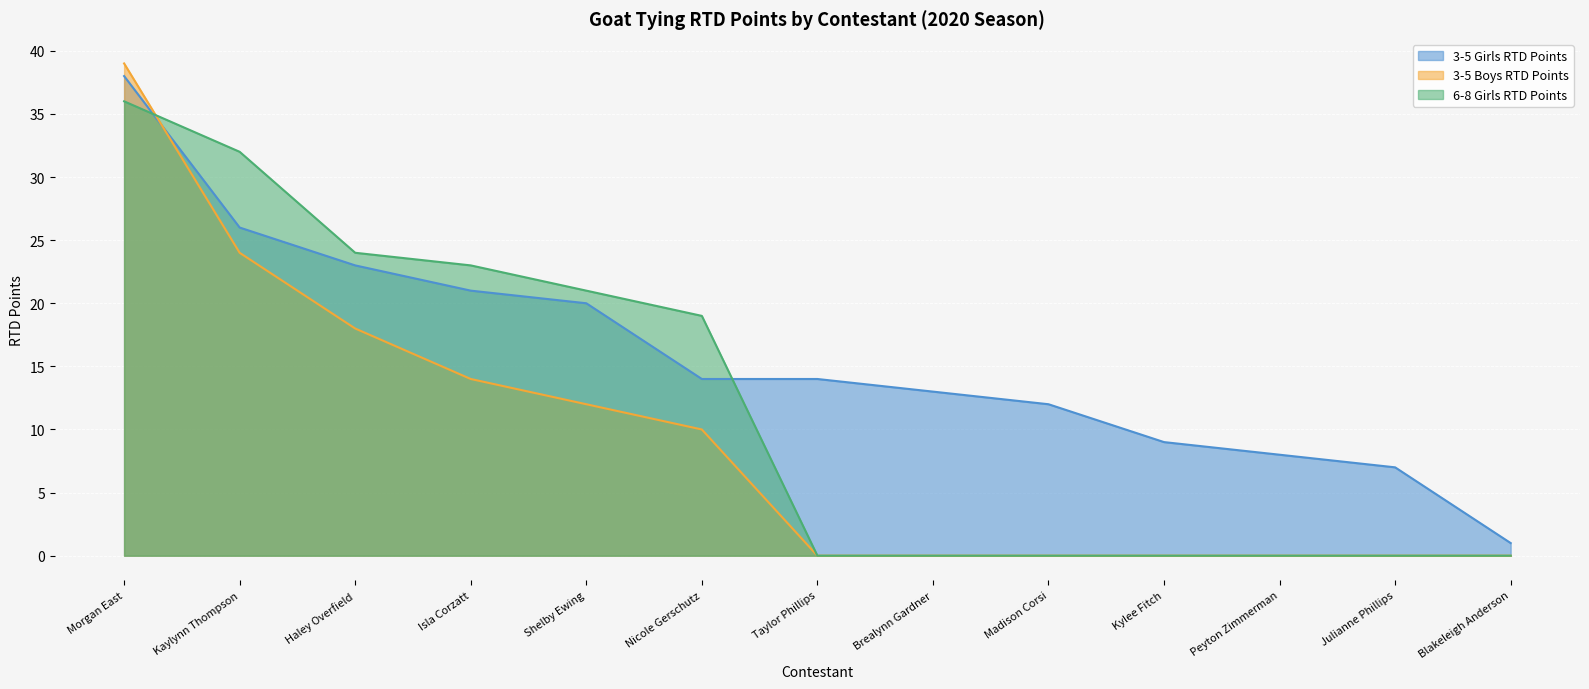

What value does the 6-8 Girls RTD Points series have at Morgan East?

36